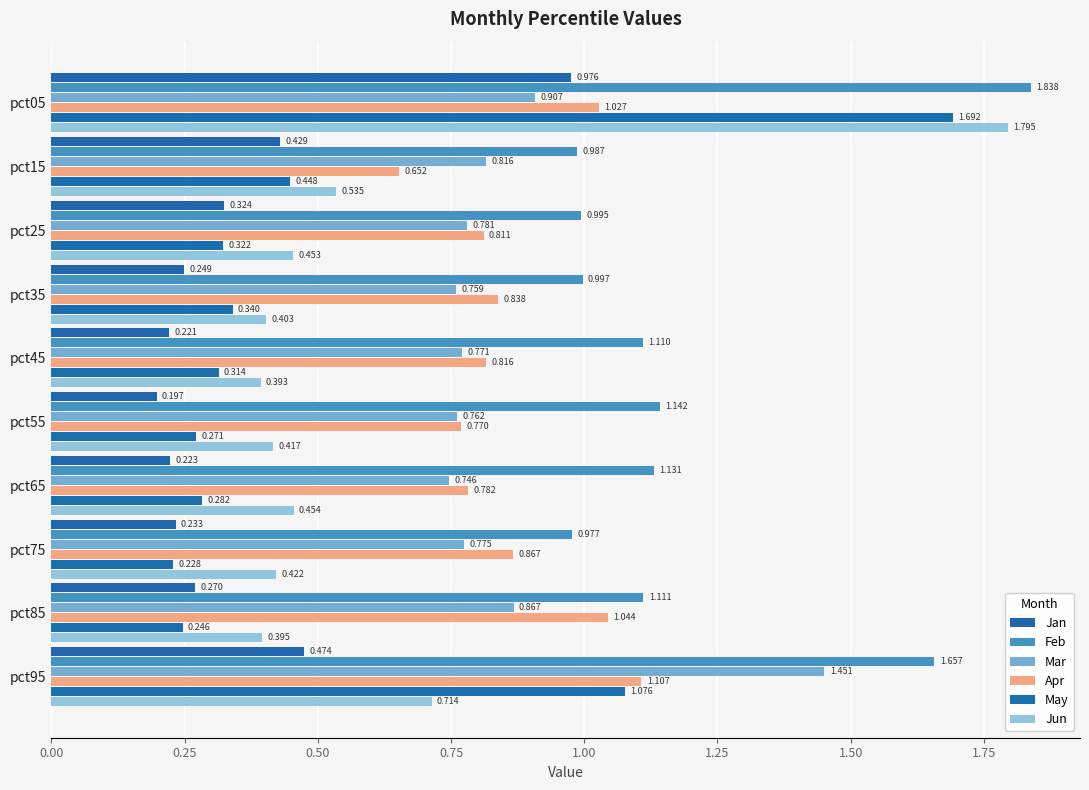

What is the greatest value displayed?

1.8